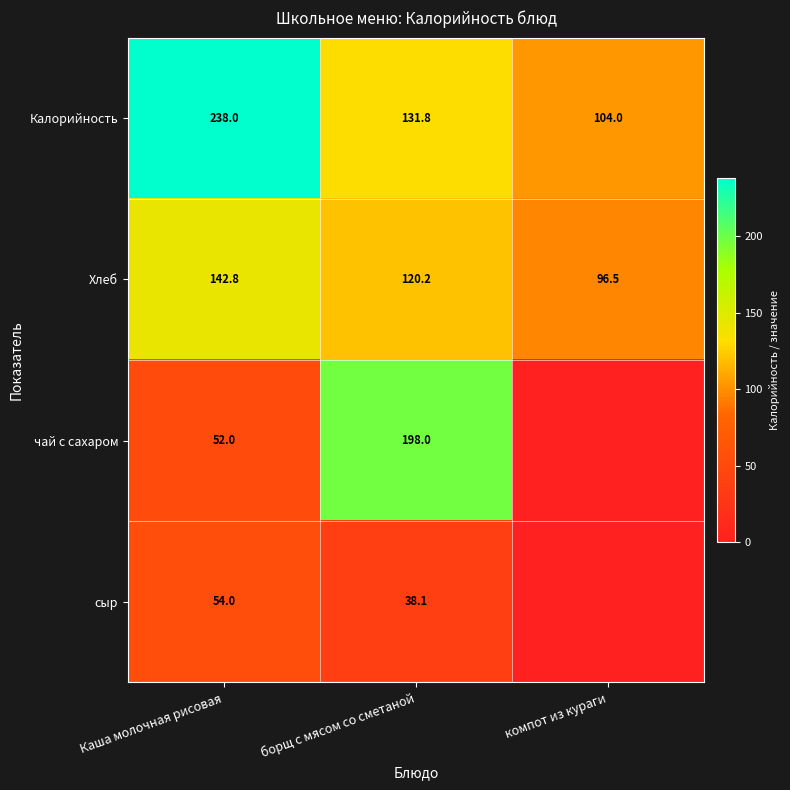

What is the difference between the Хлеб values at компот из кураги and борщ с мясом со сметаной?

23.7